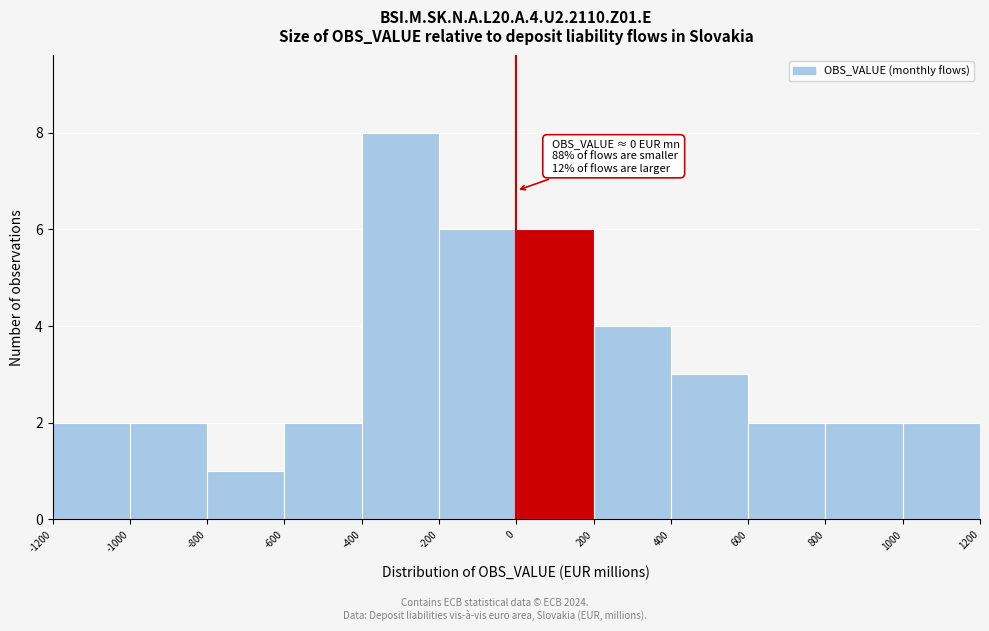

Over which range of the x-axis is the bar tallest?

-400 to -200